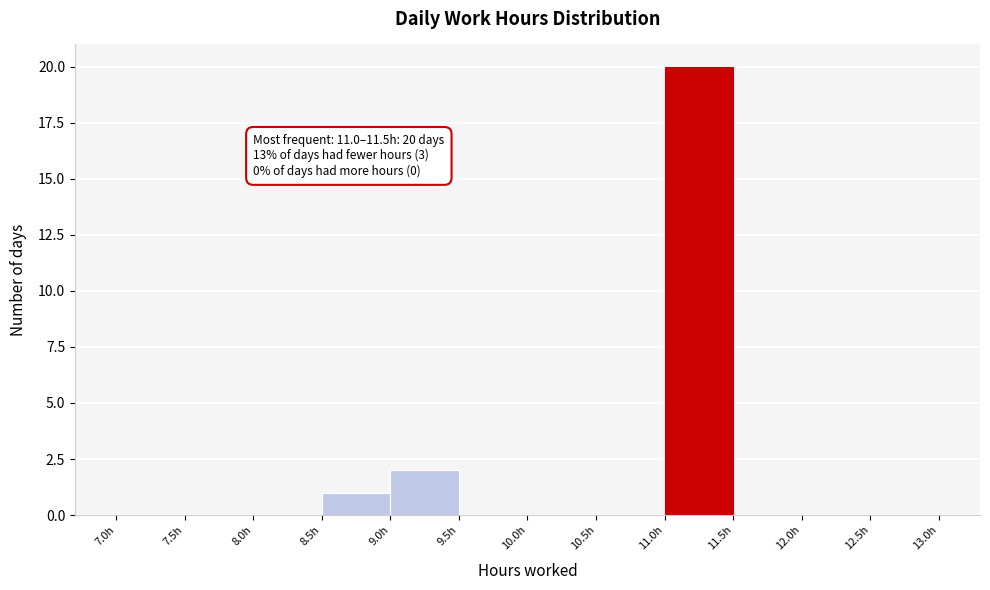

Which range on the x-axis has the tallest bar?

11.0 to 11.5